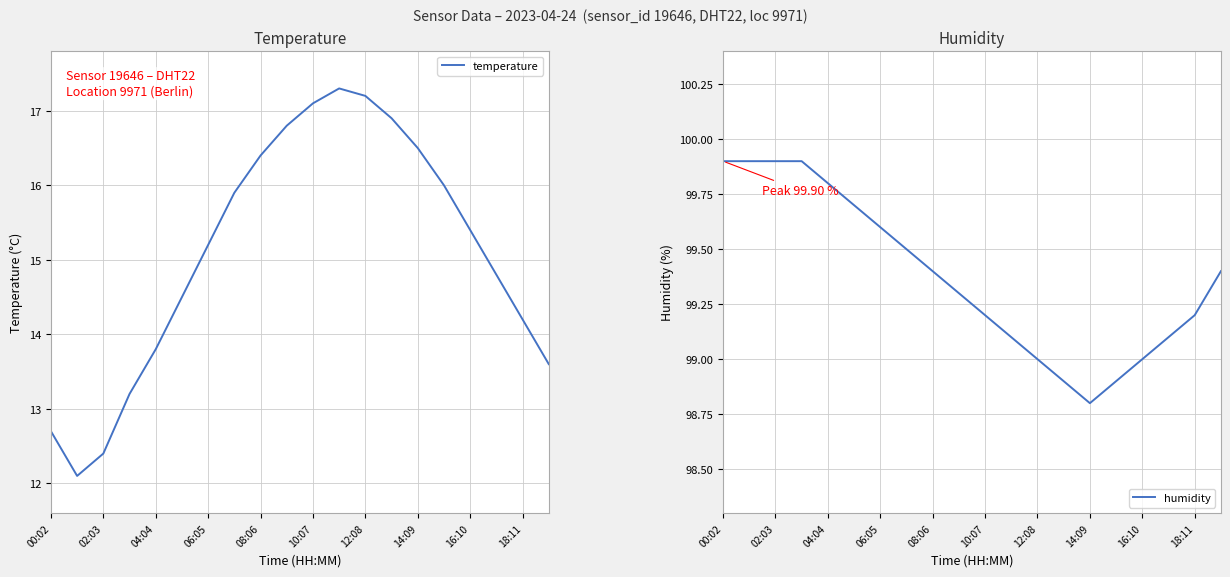

How many lines are shown in the chart?

2